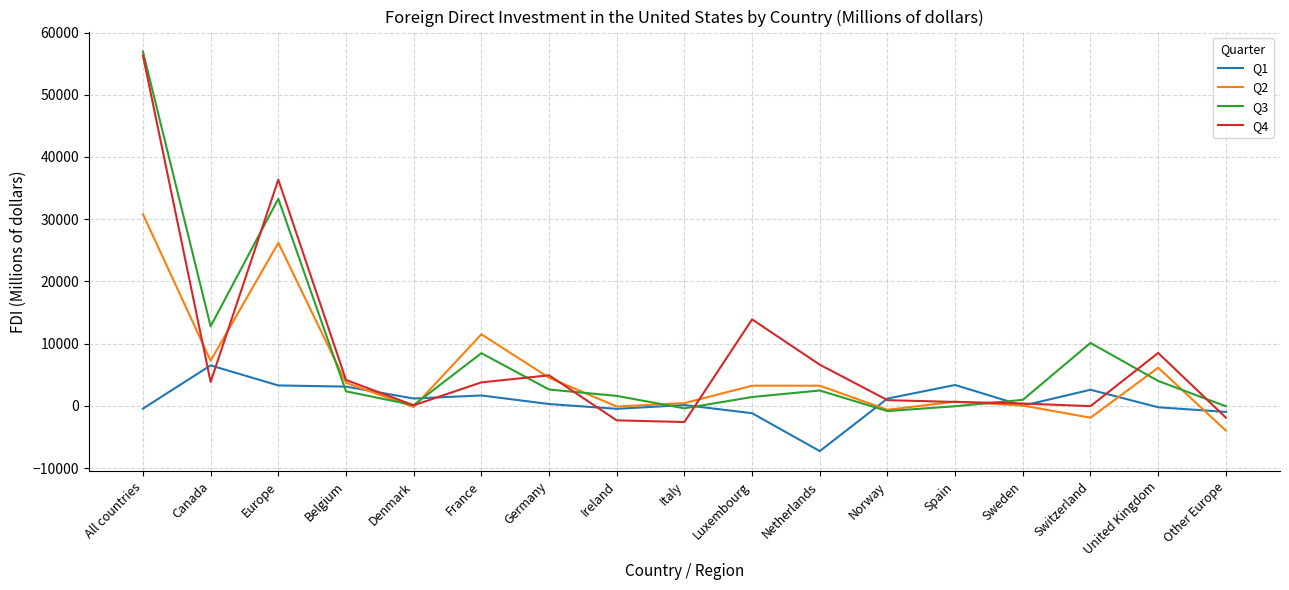

What is the difference between the maximum and minimum values in the Q1 series?

13777